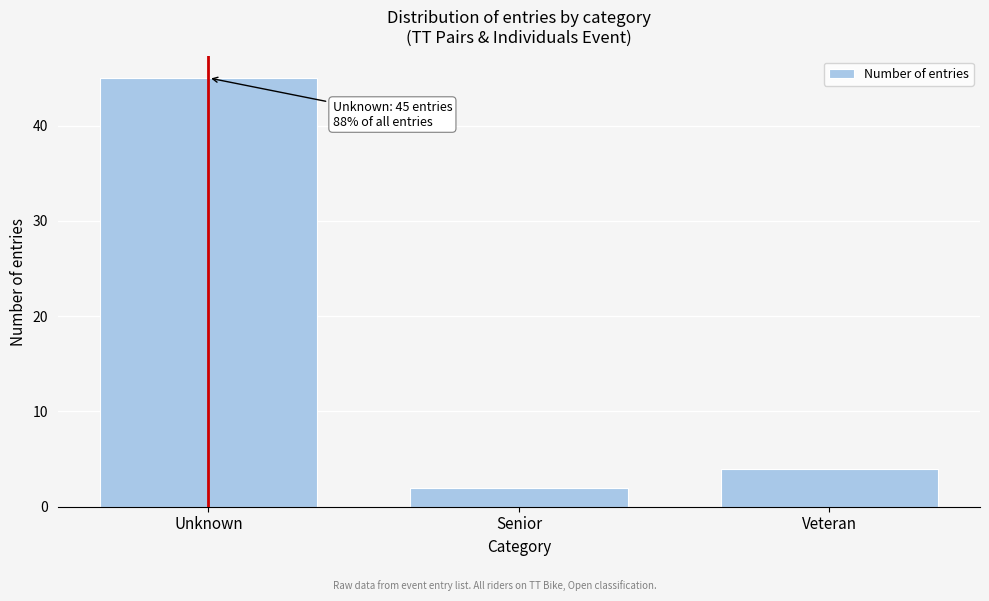

Reading left to right, list all the values displayed in this chart.

Unknown=45	Senior=2	Veteran=4